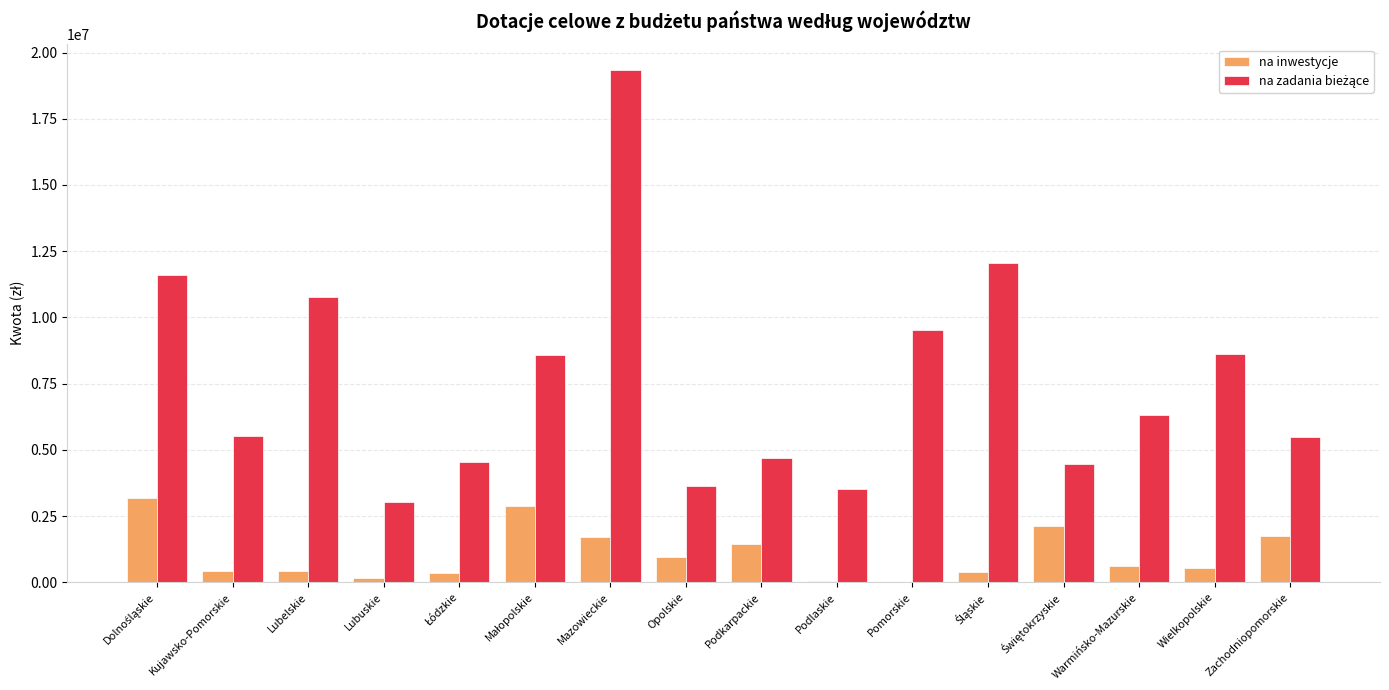

At which category is the sum across all series the highest?

Mazowieckie